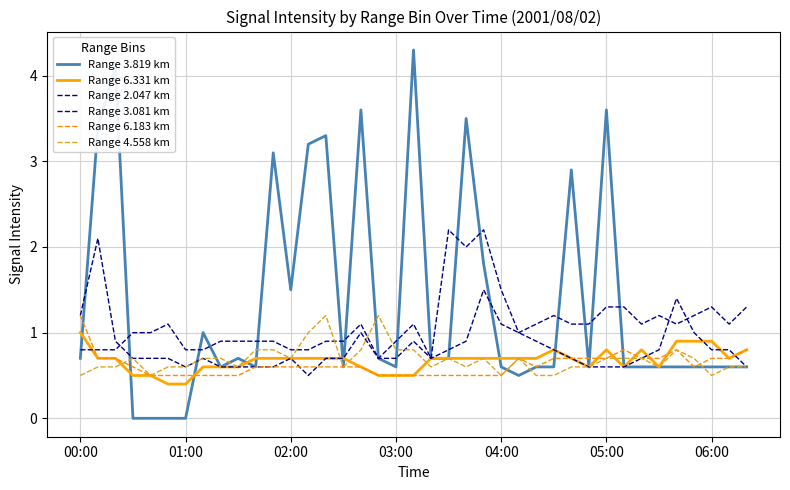

At which label does Range 2.047 km reach its minimum?

13